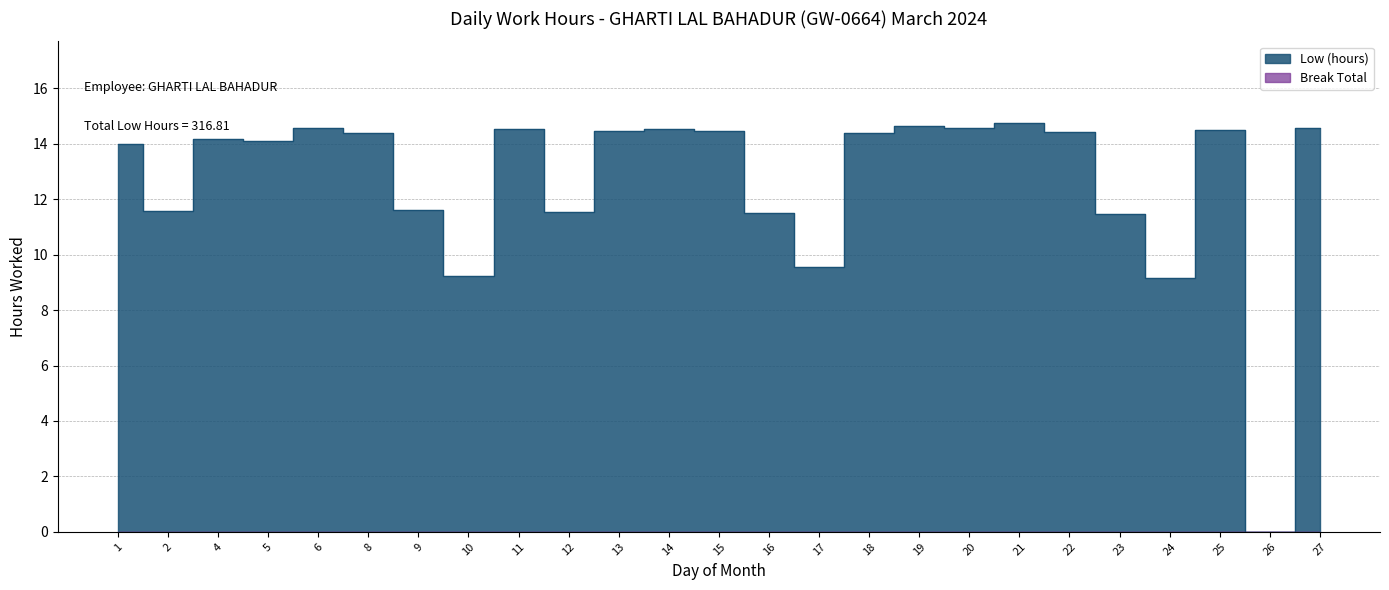

Which has a higher value, 12 or 25?

25